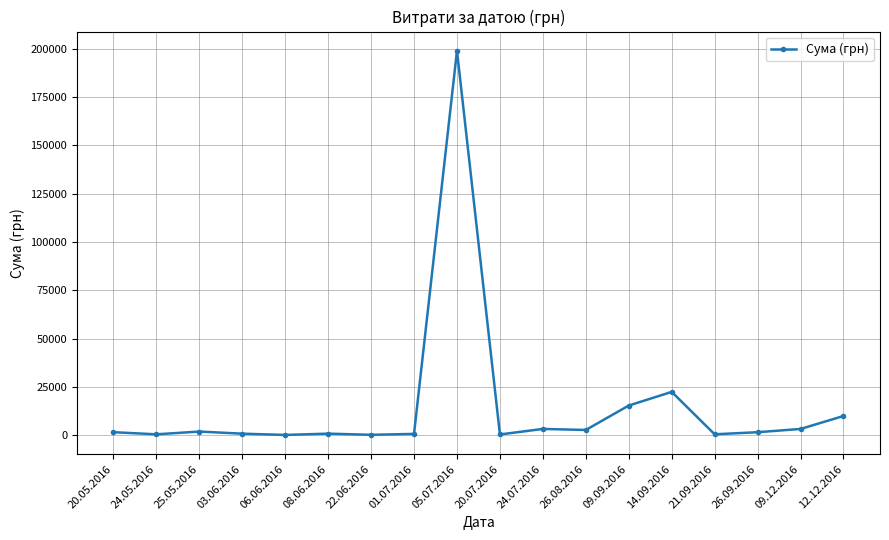

True or false: the data has more than 1 interior local peaks.

True